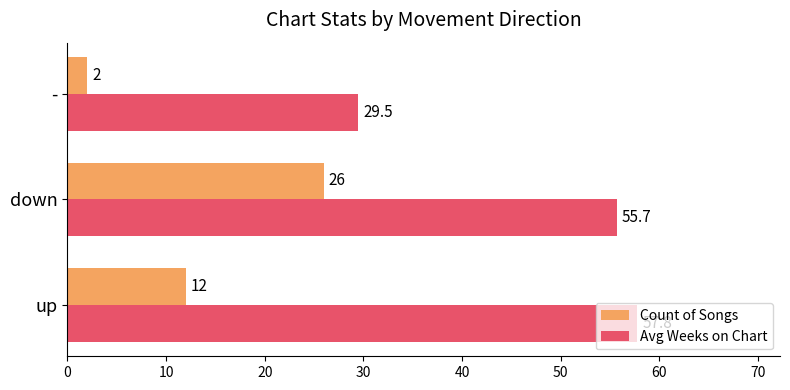

Which label corresponds to the smallest value in the chart?

-